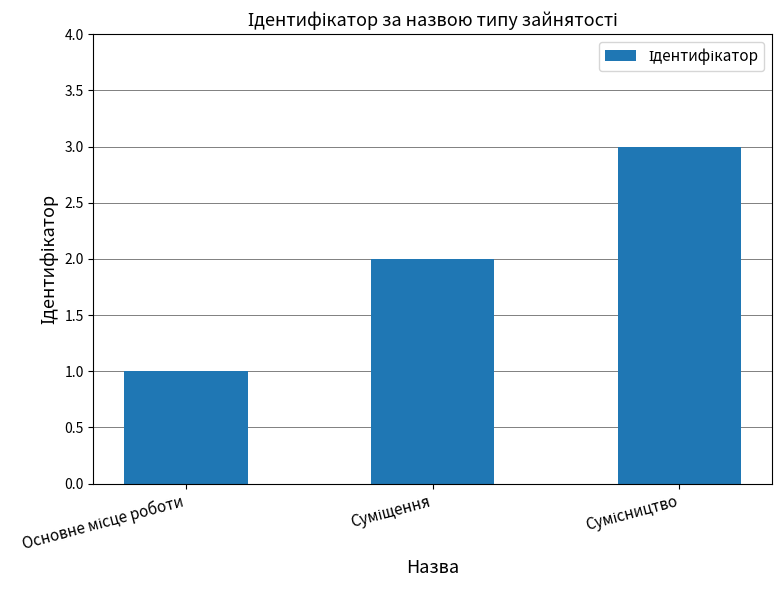

Does the chart contain any negative values?

No